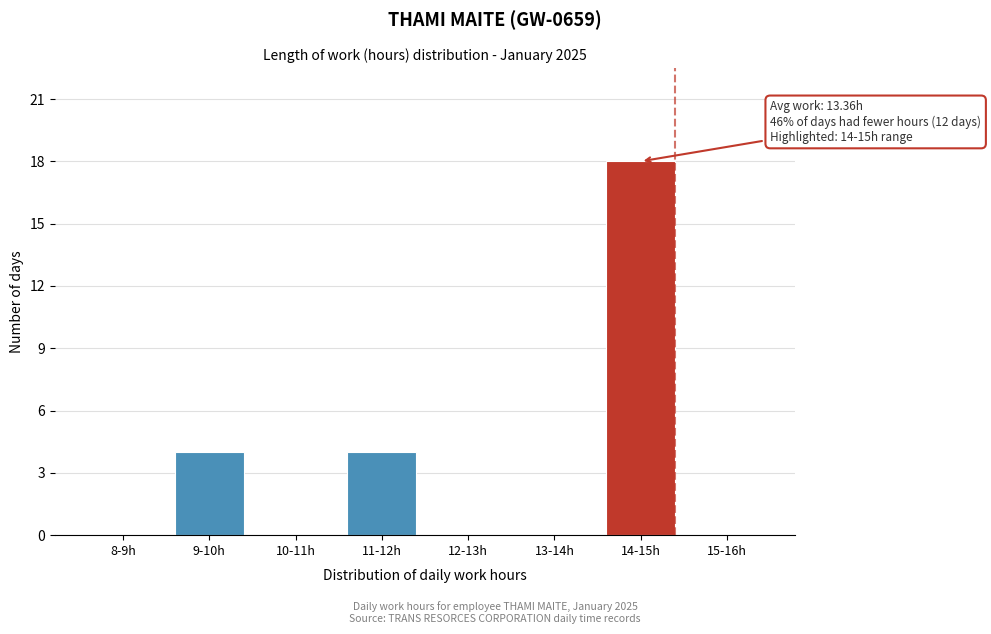

Reading left to right, extract all data points from this chart.

8-9h=0	9-10h=4	10-11h=0	11-12h=4	12-13h=0	13-14h=0	14-15h=18	15-16h=0